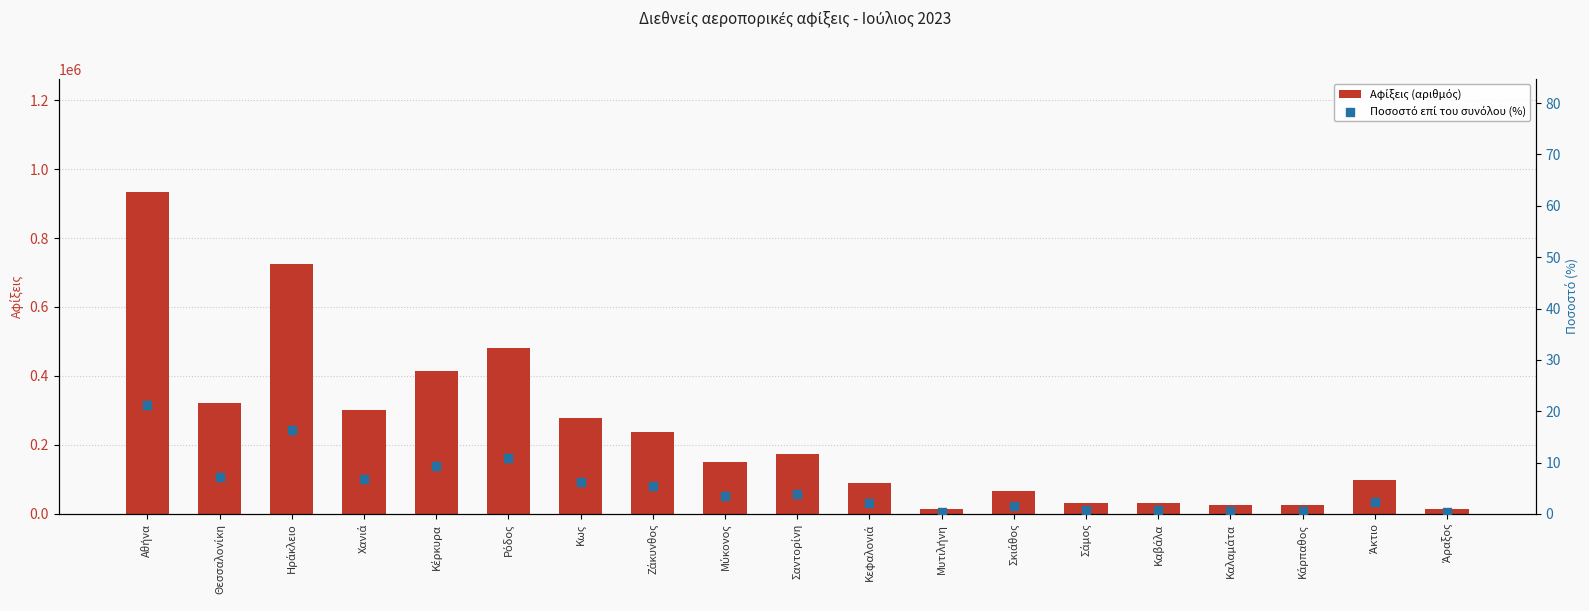

Which series has the widest spread of Y values?

Αφίξεις (αριθμός)